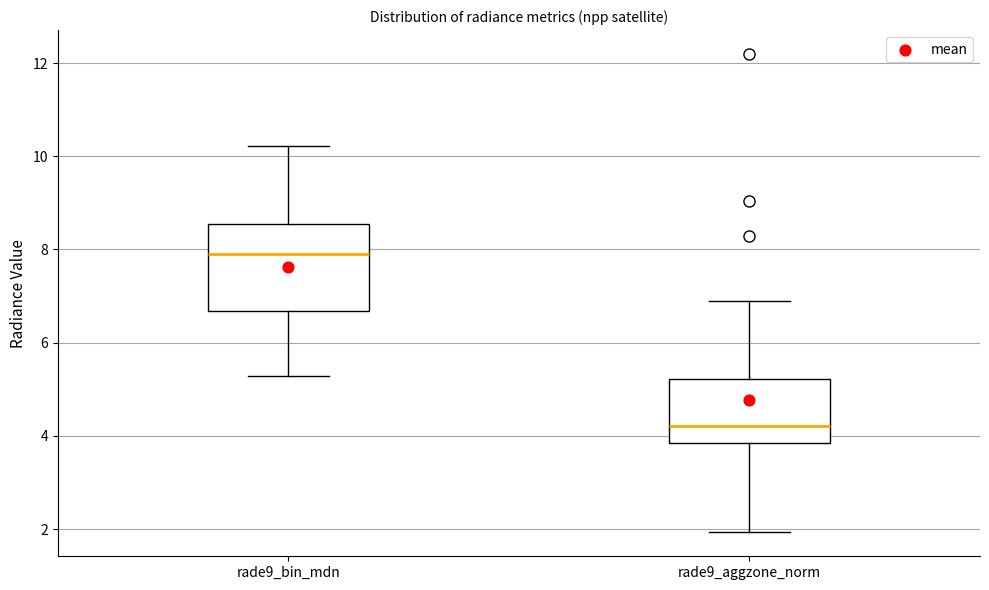

Which box has the highest median line?

rade9_bin_mdn